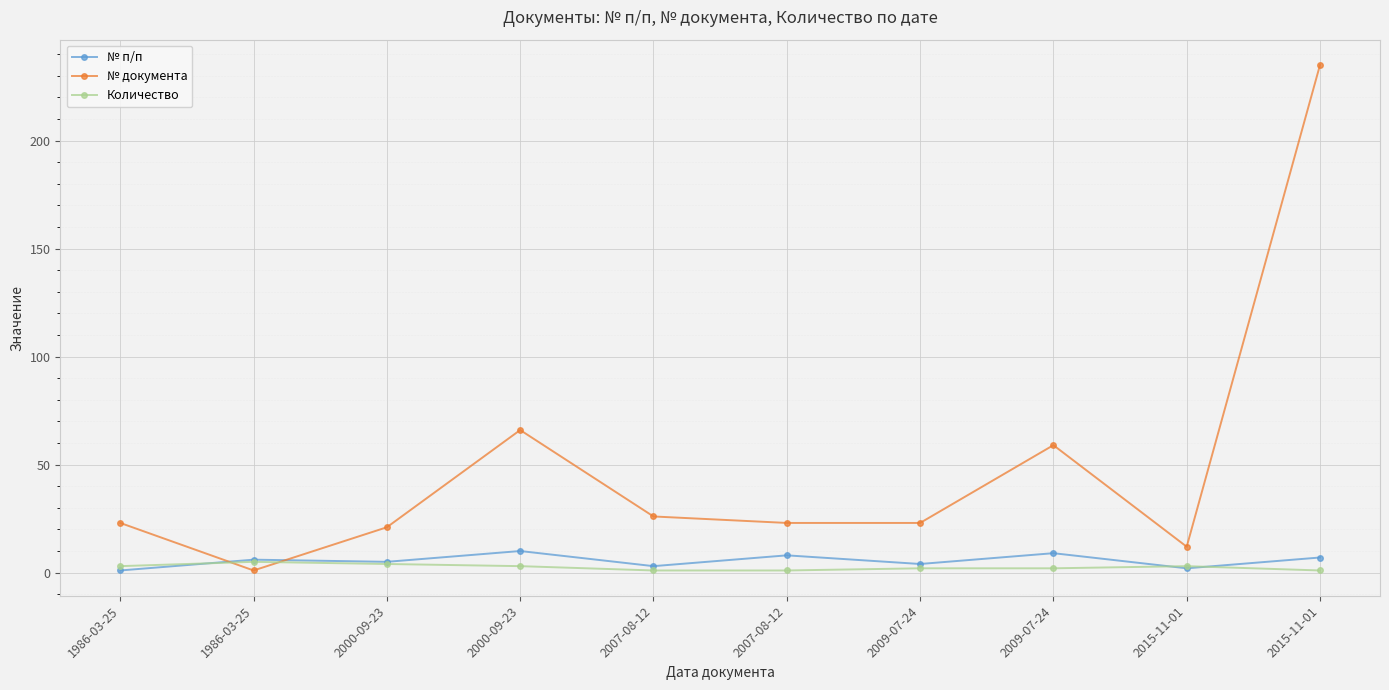

What is the label of the 4th point from the left?

2000-09-23